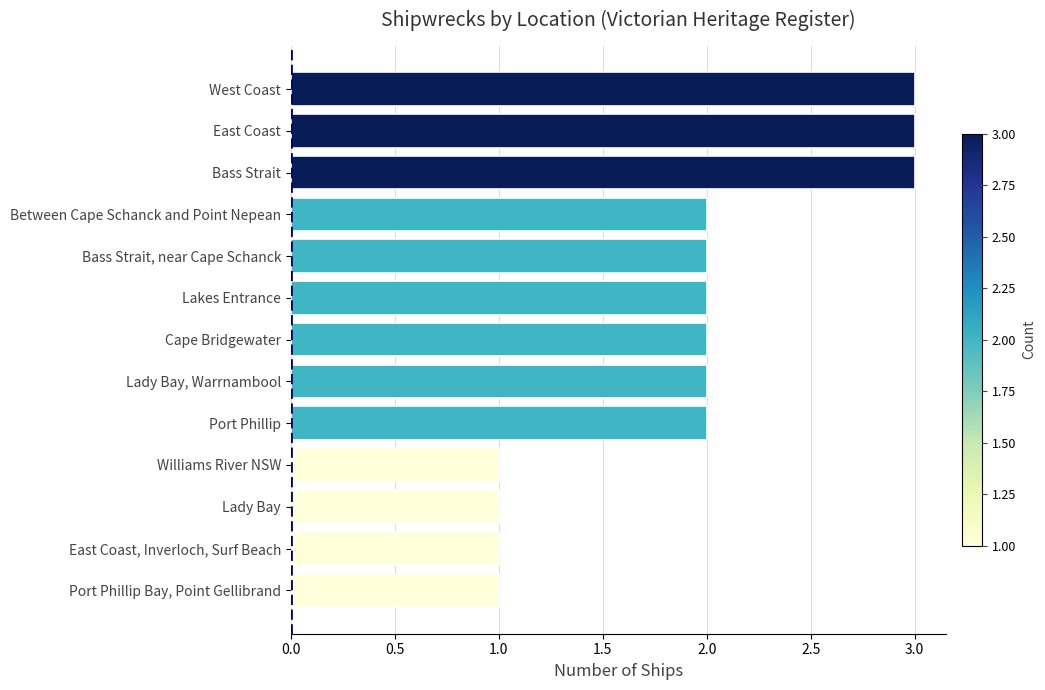

Reading bottom to top, transcribe all the data shown in this chart.

Port Phillip Bay, Point Gellibrand=1	East Coast, Inverloch, Surf Beach=1	Lady Bay=1	Williams River NSW=1	Port Phillip=2	Lady Bay, Warrnambool=2	Cape Bridgewater=2	Lakes Entrance=2	Bass Strait, near Cape Schanck=2	Between Cape Schanck and Point Nepean=2	Bass Strait=3	East Coast=3	West Coast=3